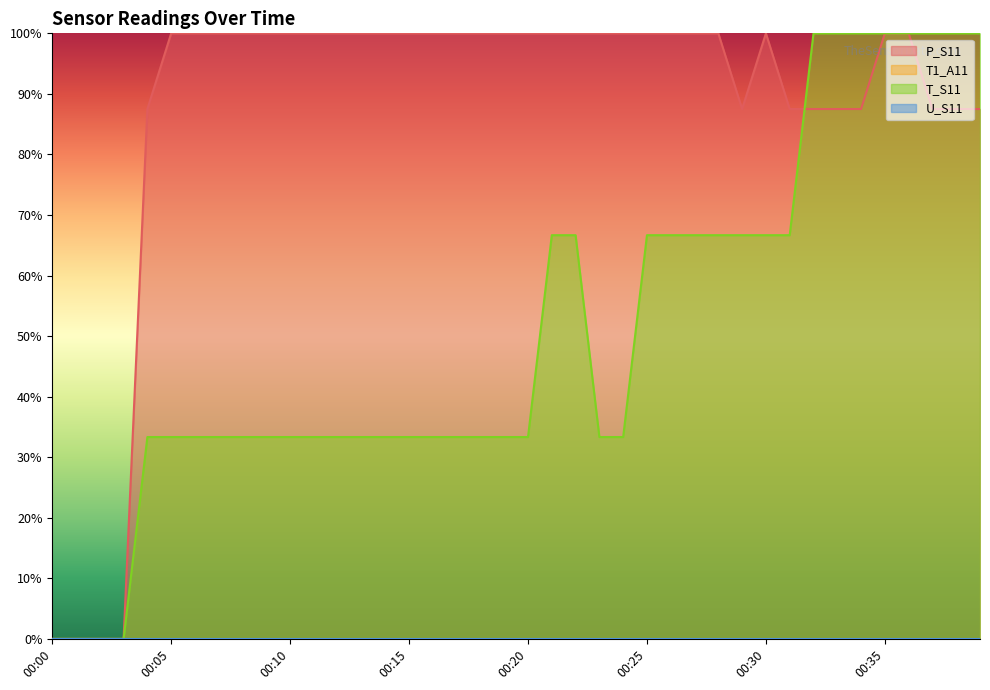

What is the maximum value shown in the chart?

100.0